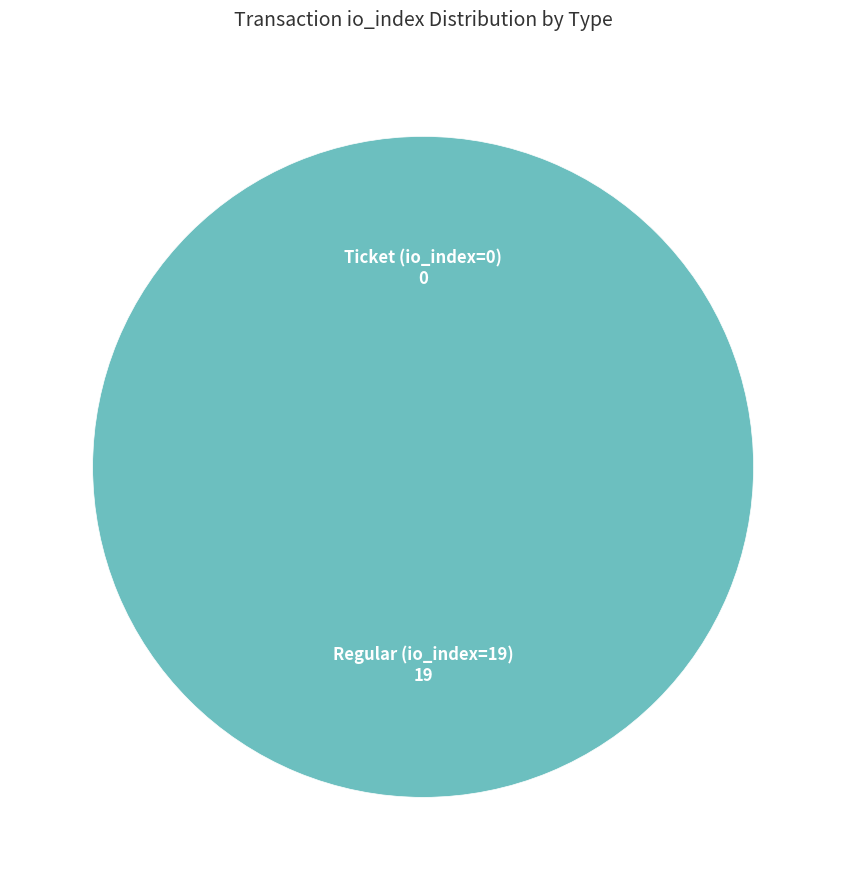

What percentage is the Regular (io_index=19) slice, to the nearest percent?

100%